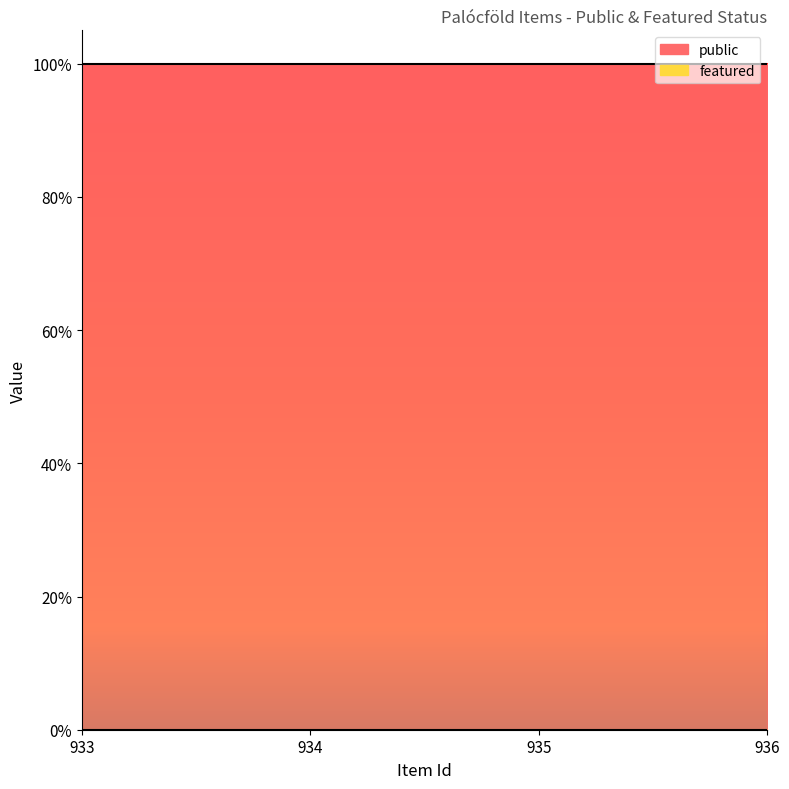

True or false: public and featured intersect in this chart.

False